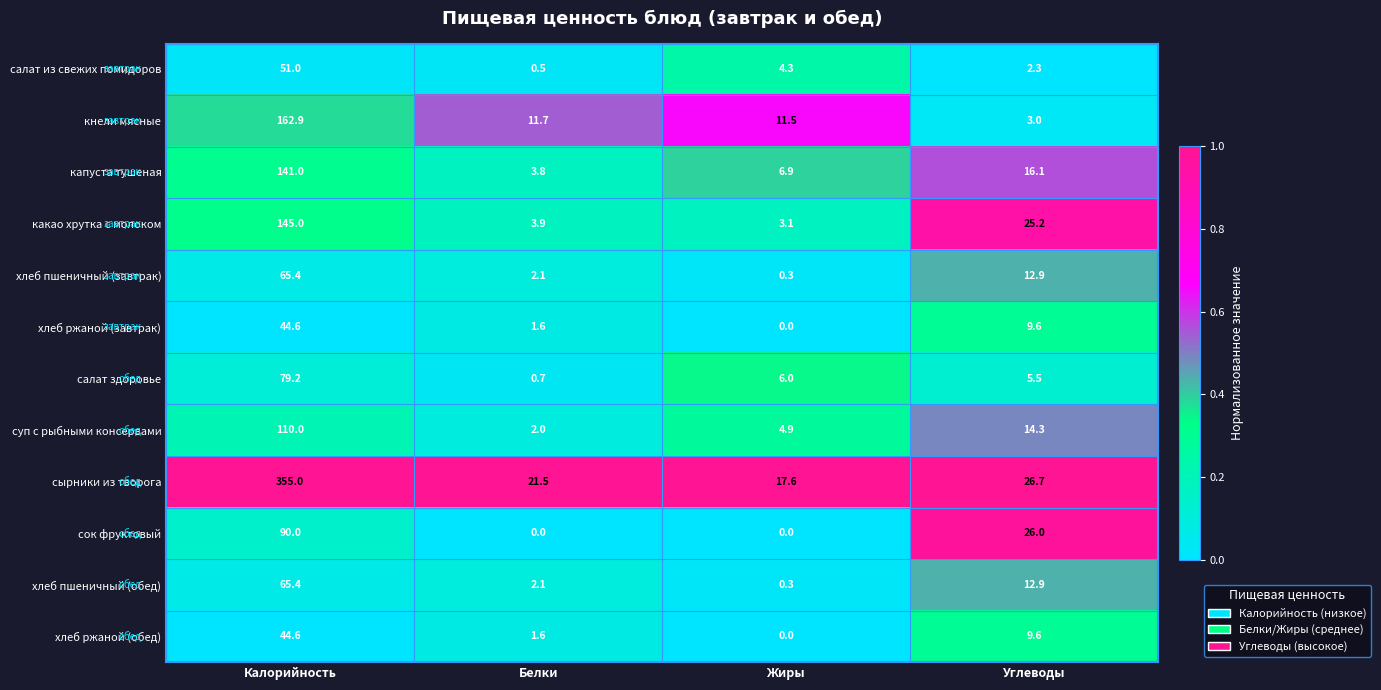

What is the difference between the maximum and minimum values in the салат здоровье series?

78.5